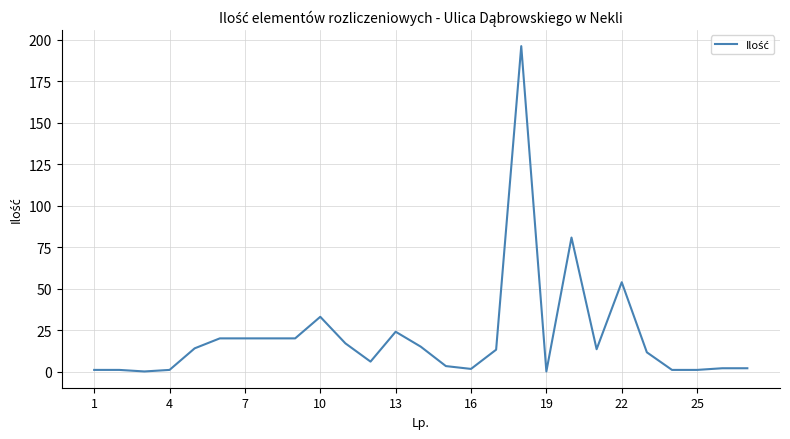

What is the difference between the maximum and minimum values?

196.0